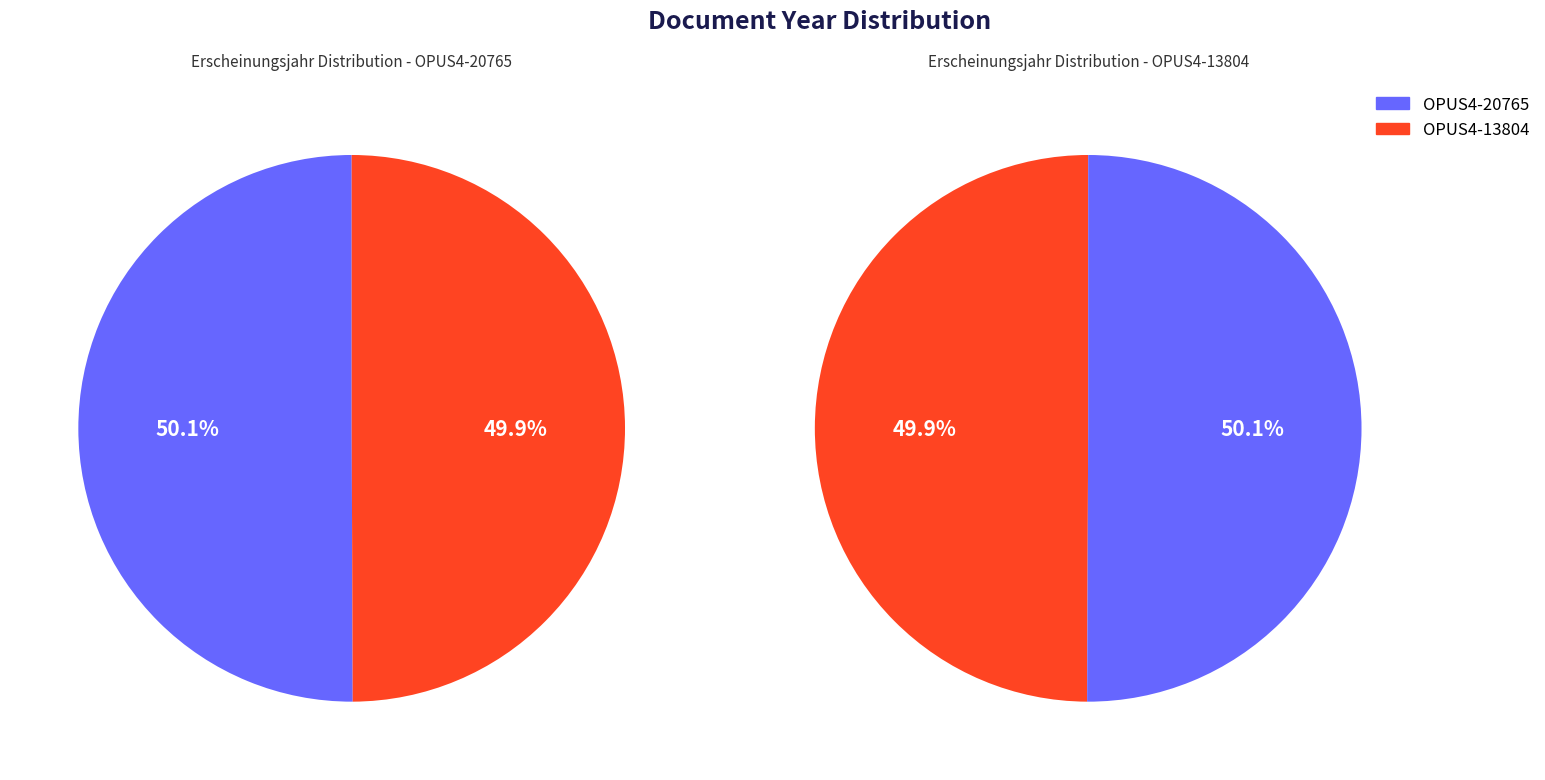

To the nearest percent, what portion does 1 represent?

50%